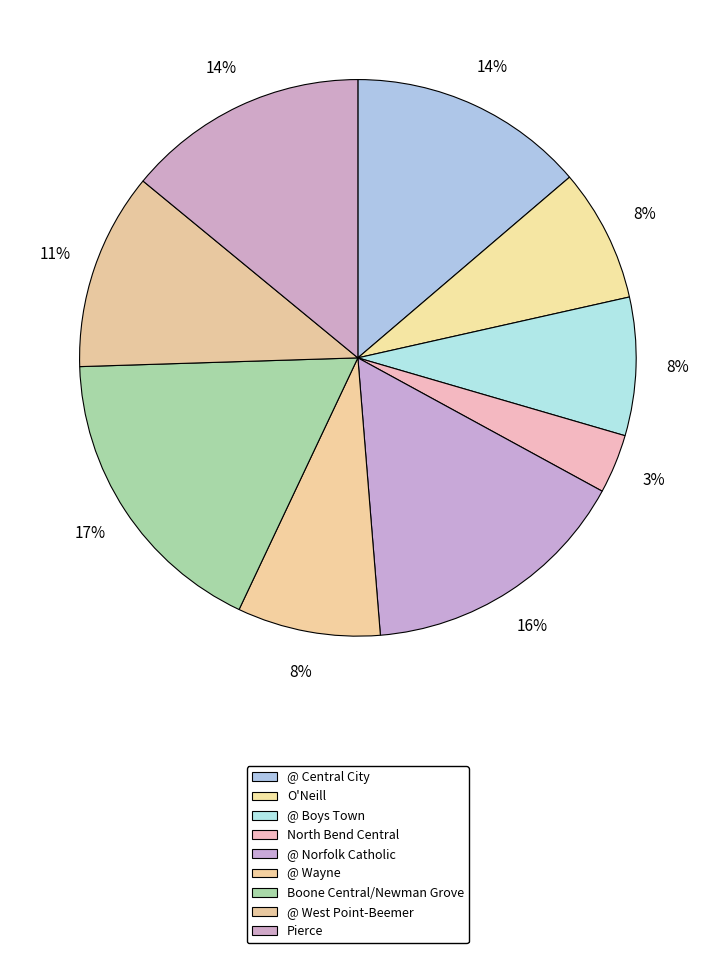

Is @ Central City the majority of the pie?

No